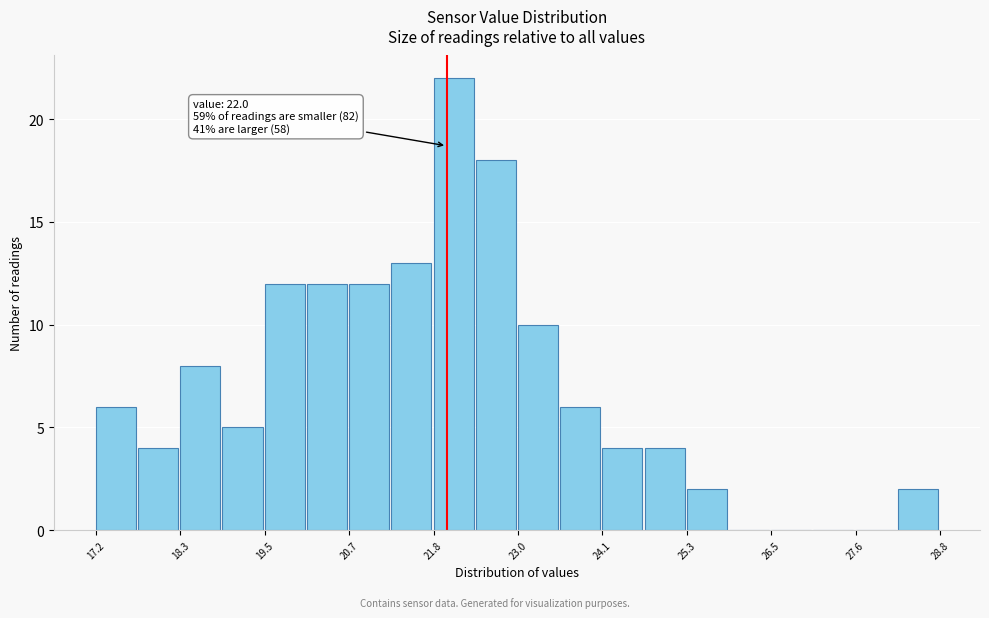

Around what value on the x-axis is the tallest bar? Give the approximate position of its centre, as read against the axis.

22.0